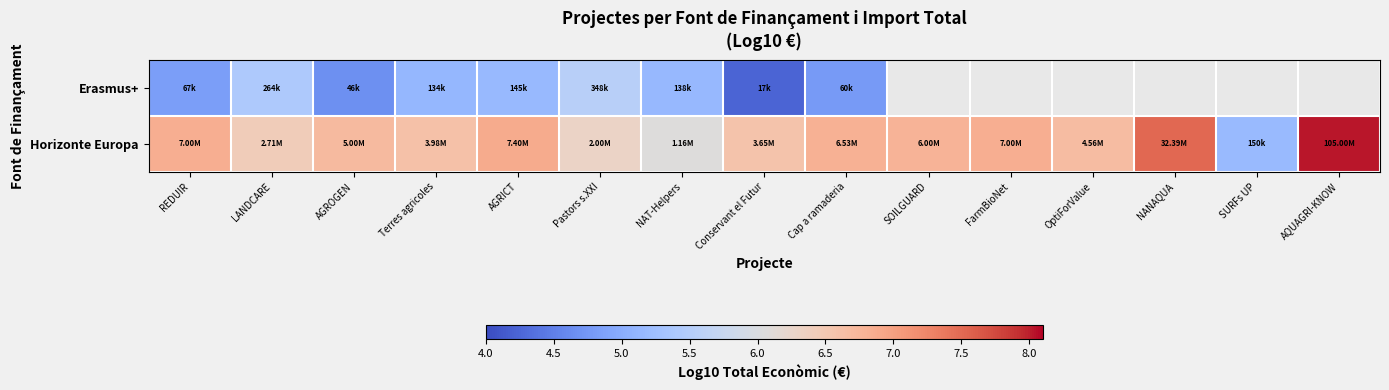

Rank the series by their average value, from lowest to highest.

Erasmus+, Horizonte Europa